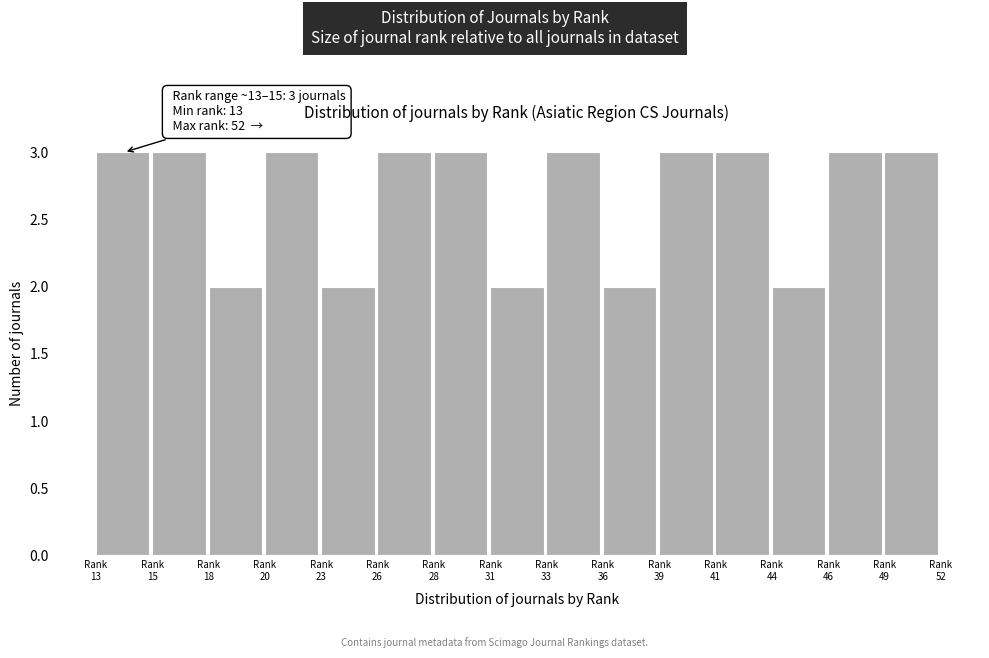

Reading right to left, transcribe all the data shown in this chart.

3	3	2	3	3	2	3	2	3	3	2	3	2	3	3